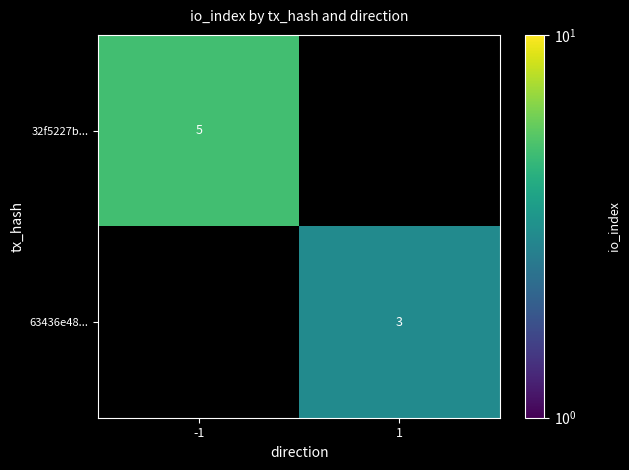

Is it true that 32f5227b... equals 8 at -1?

False